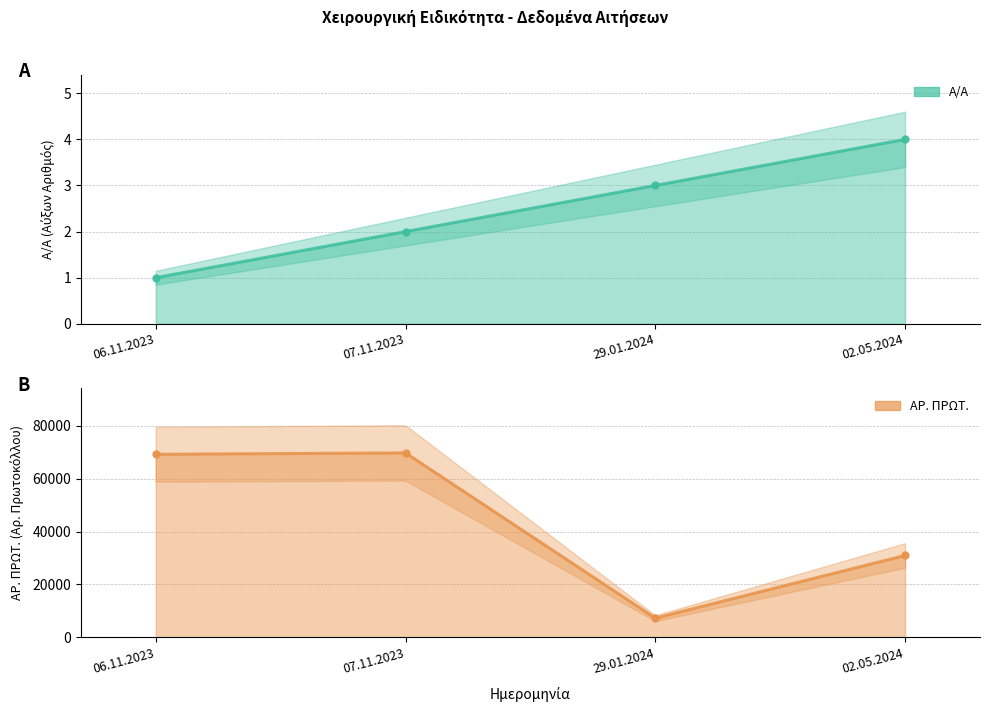

What is the label of the 3rd point from the right?

07.11.2023